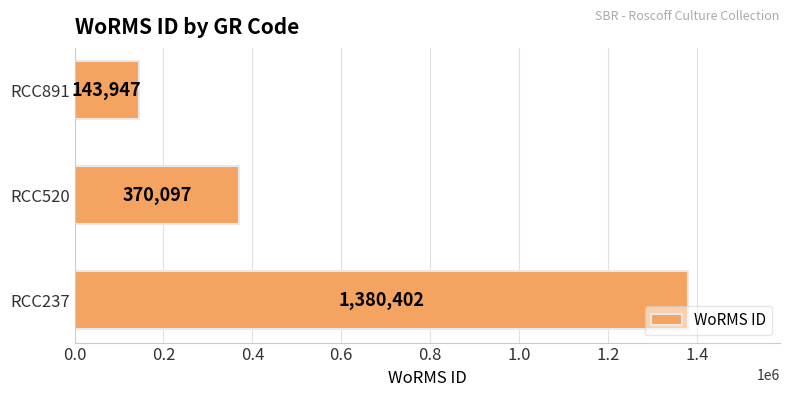

What is the difference between the second highest and minimum values?

226150